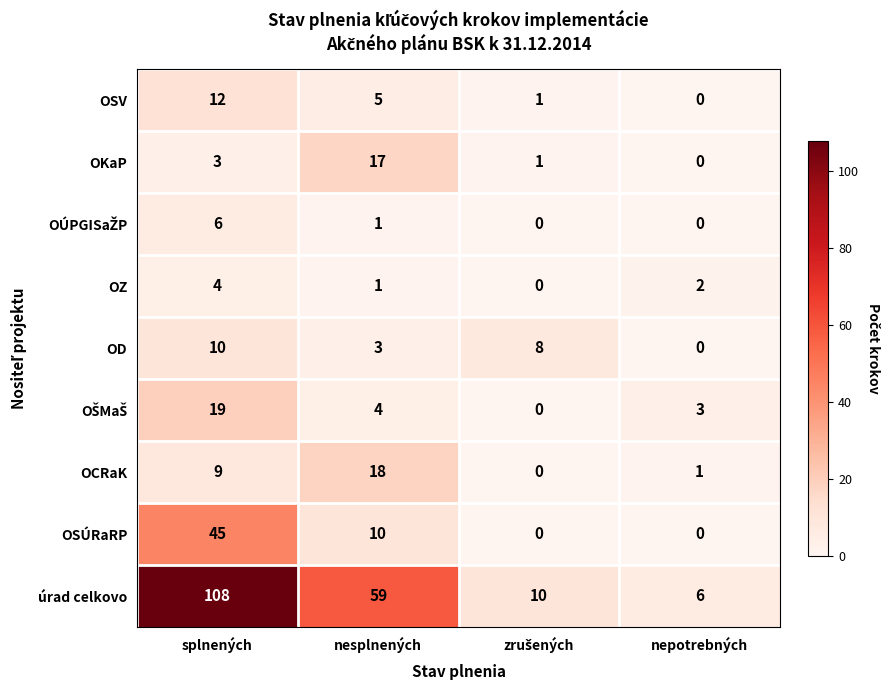

The OCRaK series shows 2 at nepotrebných. True or false?

False